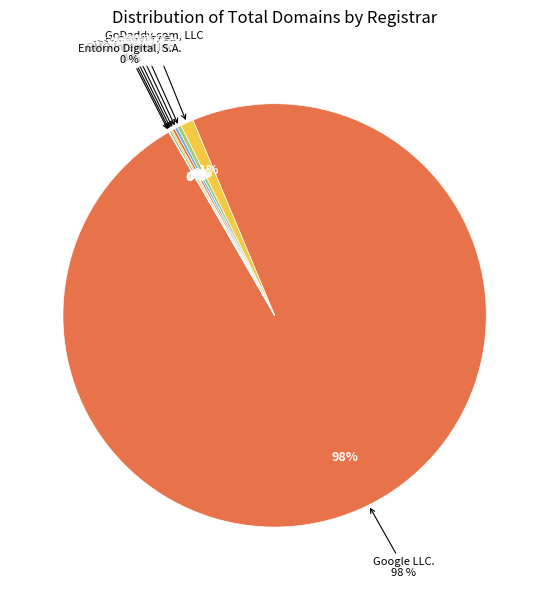

What percentage is NOT represented by Entorno Digital, S.A.?

100.0%